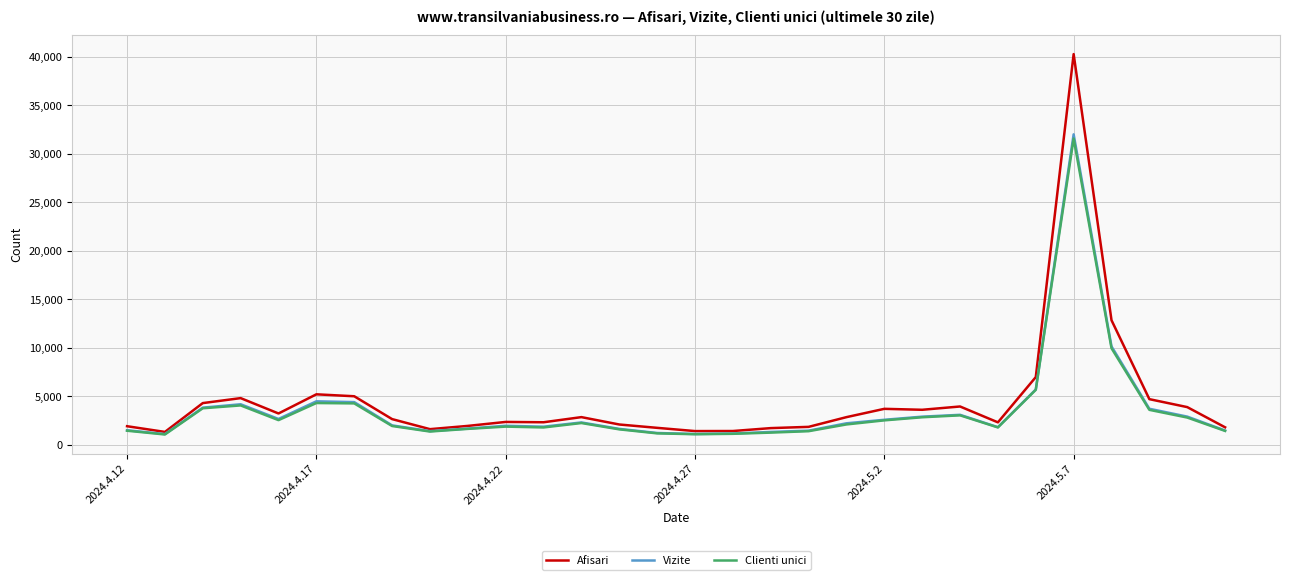

What is the lowest value of the Afisari series?

1320